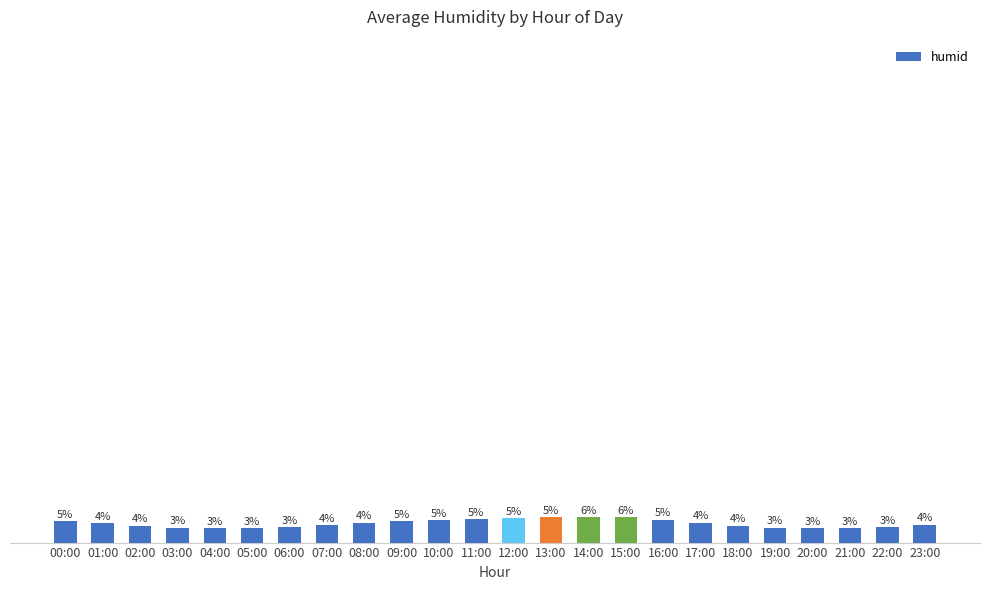

Reading left to right, extract all data points from this chart.

00:00=4.6	01:00=4.2	02:00=3.7	03:00=3.3	04:00=3.2	05:00=3.1	06:00=3.4	07:00=3.9	08:00=4.3	09:00=4.6	10:00=4.9	11:00=5.1	12:00=5.3	13:00=5.5	14:00=5.6	15:00=5.6	16:00=5.0	17:00=4.3	18:00=3.7	19:00=3.2	20:00=3.1	21:00=3.2	22:00=3.4	23:00=3.9